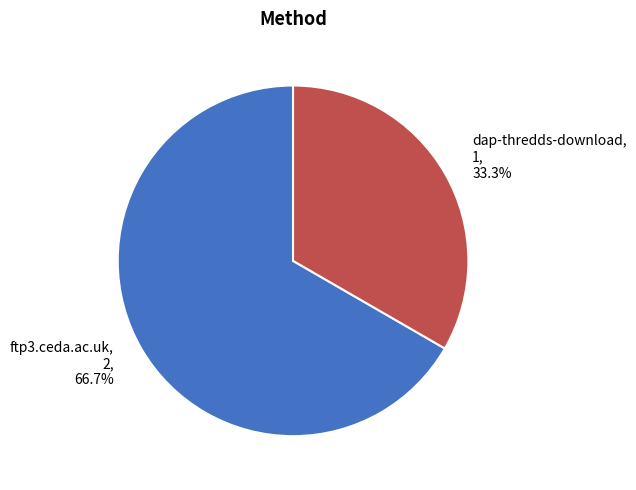

The dap-thredds-download slice represents 33% of the pie. True or false?

True